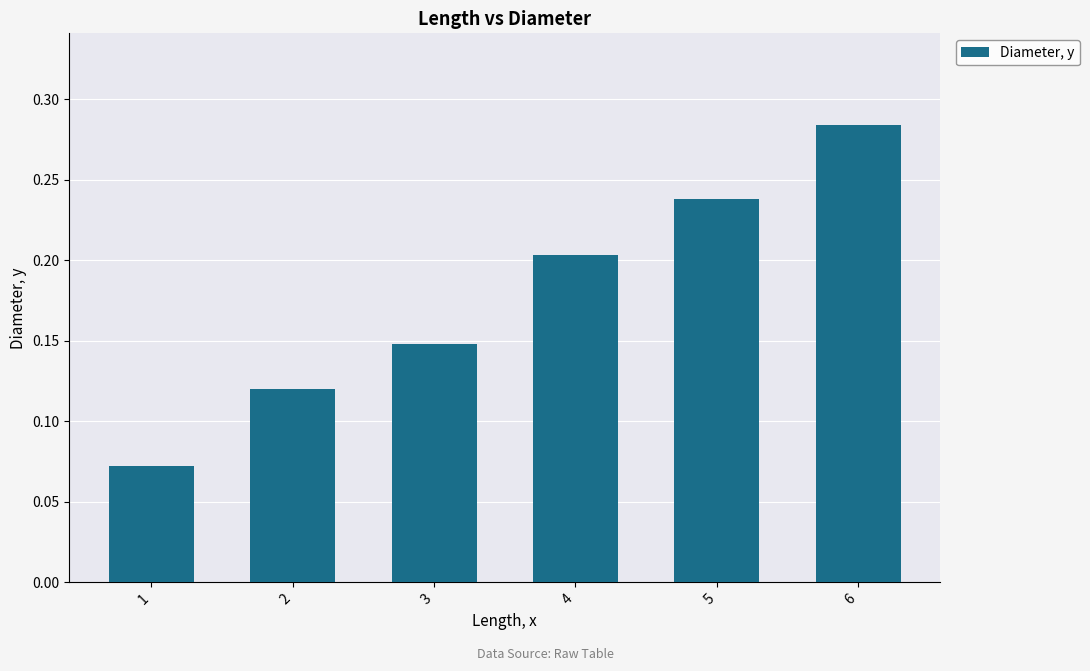

How many series are shown in this chart?

1